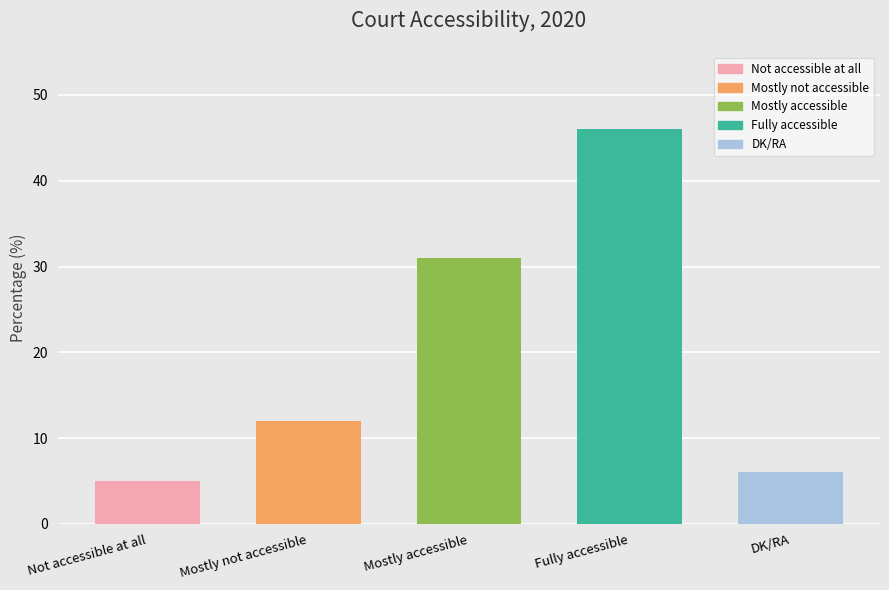

At which label is the value closest to 25?

Mostly accessible